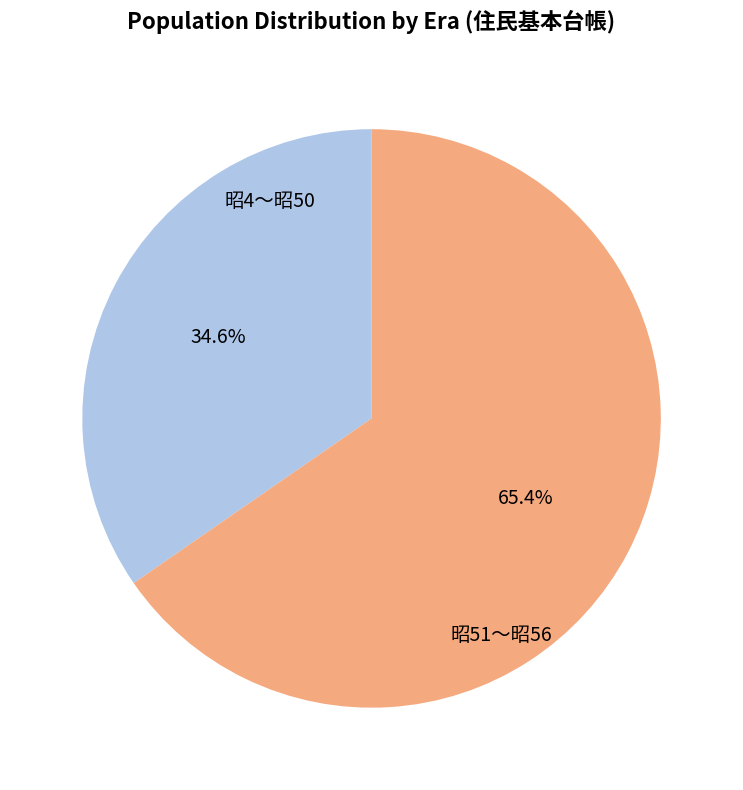

Between 昭51〜昭56 and 昭4〜昭50, which is larger?

昭51〜昭56